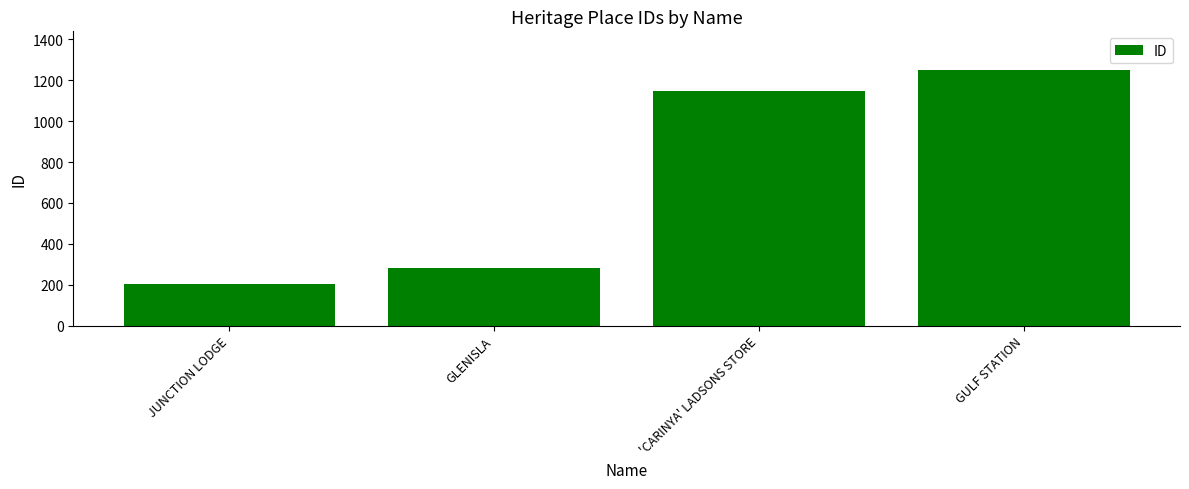

Rank the categories by value from lowest to highest.

JUNCTION LODGE, GLENISLA, 'CARINYA' LADSONS STORE, GULF STATION